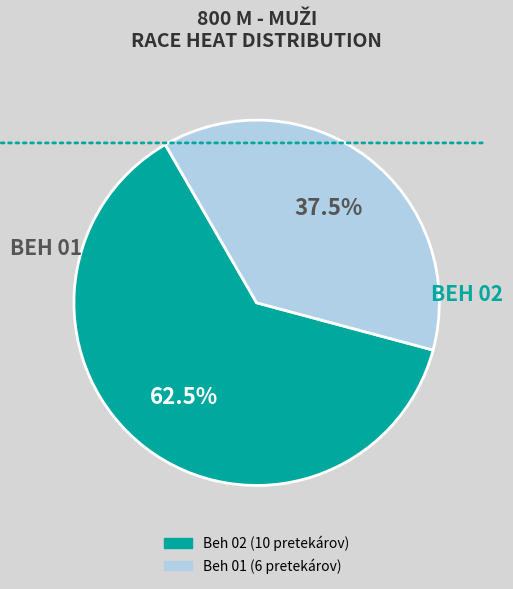

Which slice represents more than half of the pie?

Beh 02